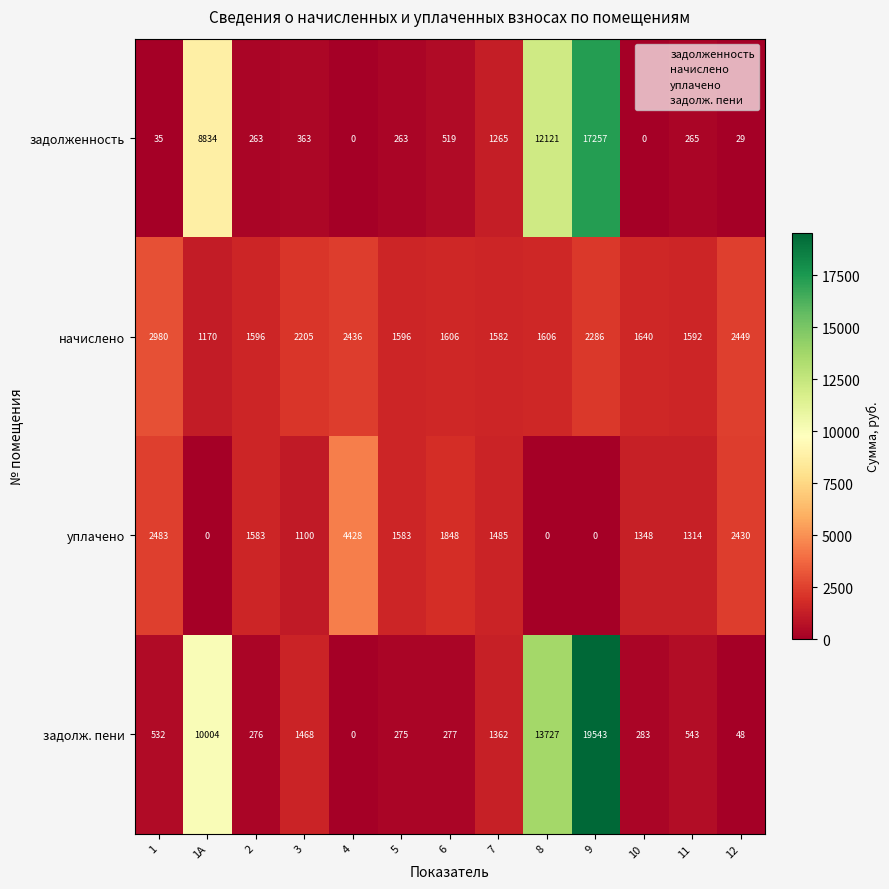

Which series changed the most between 7 and 9?

задолж. пени